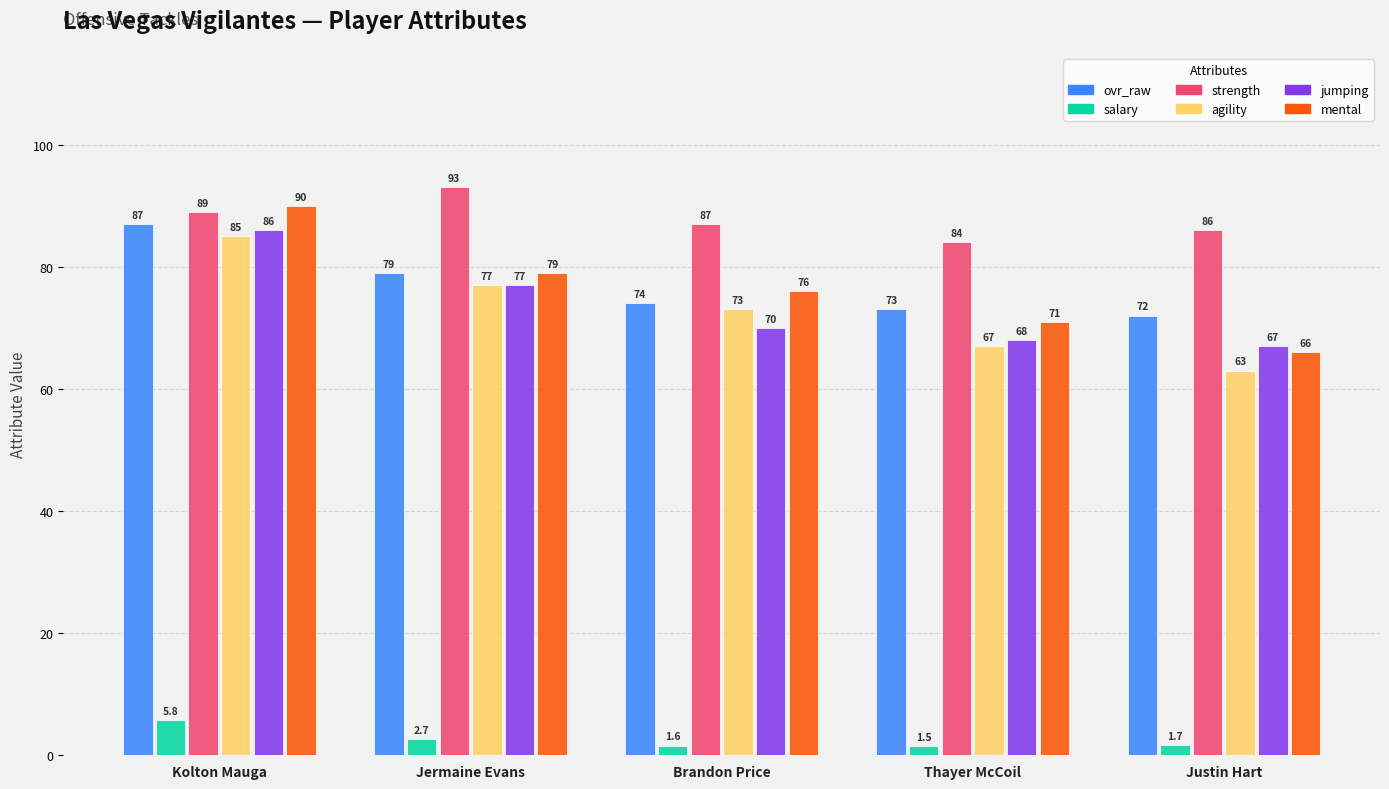

Reading right to left, list all the values displayed in this chart.

ovr_raw: Justin Hart=72.0	Thayer McCoil=73.0	Brandon Price=74.0	Jermaine Evans=79.0	Kolton Mauga=87.0
salary: Justin Hart=1.7	Thayer McCoil=1.5	Brandon Price=1.6	Jermaine Evans=2.7	Kolton Mauga=5.8
strength: Justin Hart=86.0	Thayer McCoil=84.0	Brandon Price=87.0	Jermaine Evans=93.0	Kolton Mauga=89.0
agility: Justin Hart=63.0	Thayer McCoil=67.0	Brandon Price=73.0	Jermaine Evans=77.0	Kolton Mauga=85.0
jumping: Justin Hart=67.0	Thayer McCoil=68.0	Brandon Price=70.0	Jermaine Evans=77.0	Kolton Mauga=86.0
mental: Justin Hart=66.0	Thayer McCoil=71.0	Brandon Price=76.0	Jermaine Evans=79.0	Kolton Mauga=90.0